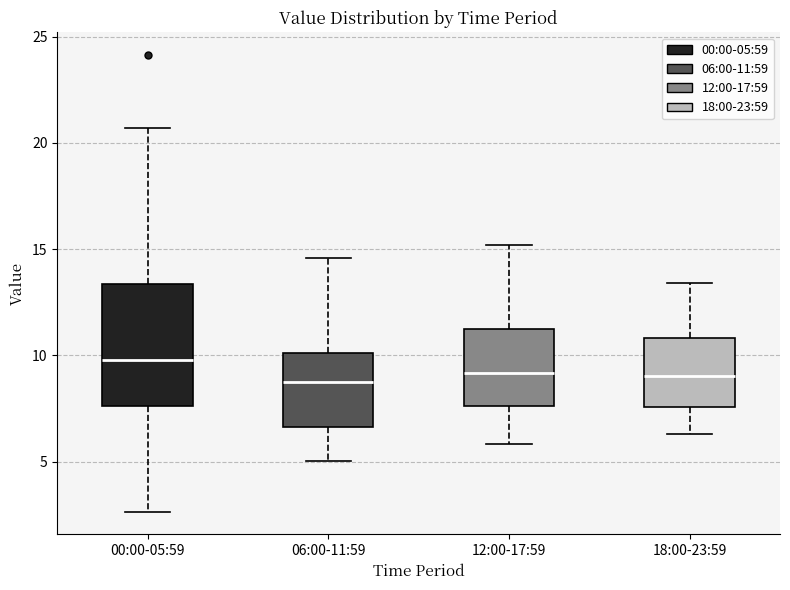

Reading left to right, transcribe this box plot: for each box, give where its median line is, the range the box spans, and where its two whiskers end, as read against the y-axis. The values are not printed on the chart, so give them approximately, as read against the axis.

00:00-05:59: median 10.0, box 7.5 to 13.5, whiskers 2.5 to 20.5
06:00-11:59: median 8.5, box 6.5 to 10.0, whiskers 5.0 to 14.5
12:00-17:59: median 9.0, box 7.5 to 11.5, whiskers 6.0 to 15.0
18:00-23:59: median 9.0, box 7.5 to 11.0, whiskers 6.5 to 13.5